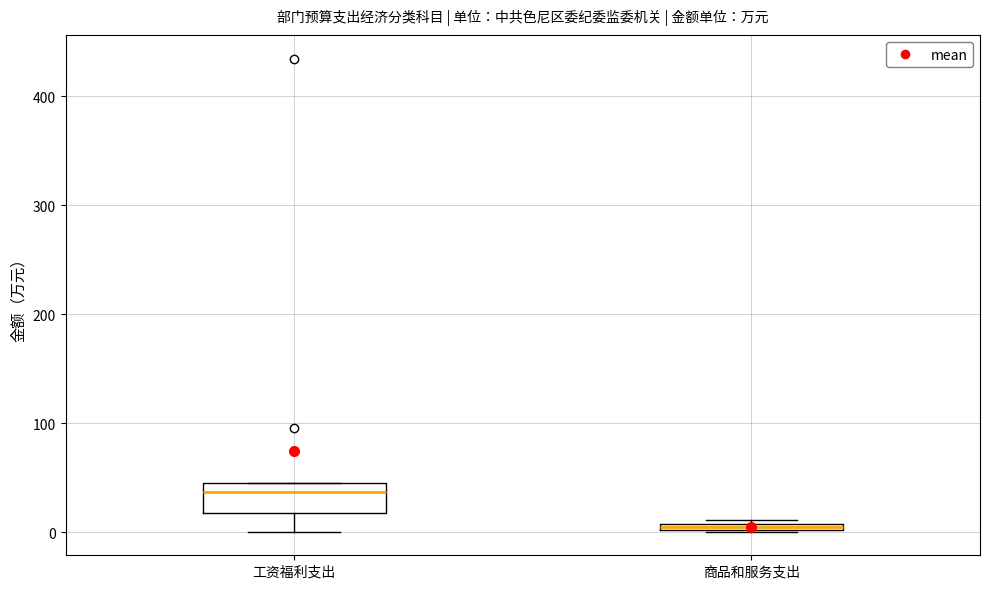

Comparing the boxes themselves (not the whiskers), which one is the tallest?

工资福利支出